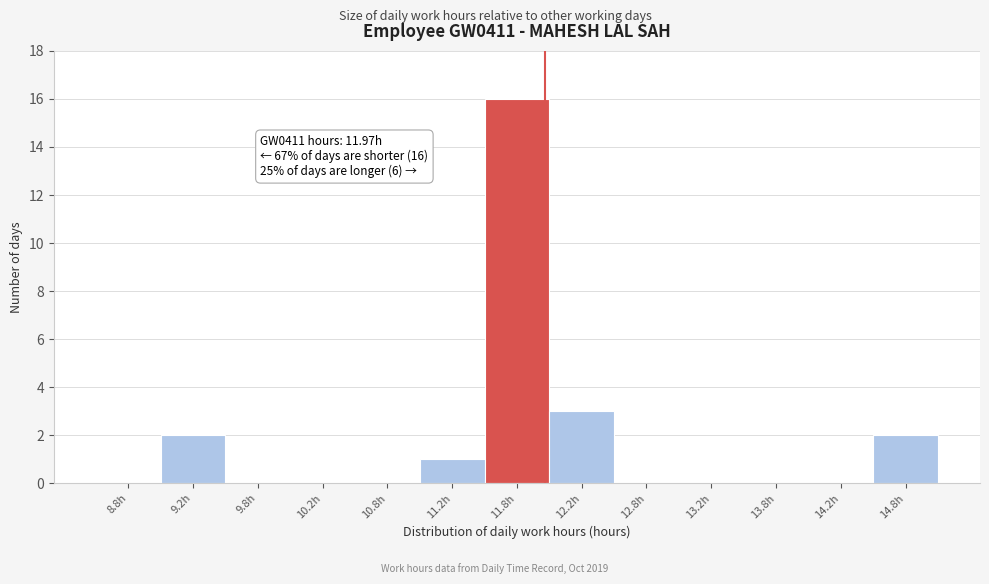

Over which range of the x-axis is the bar tallest?

11.5 to 12.0